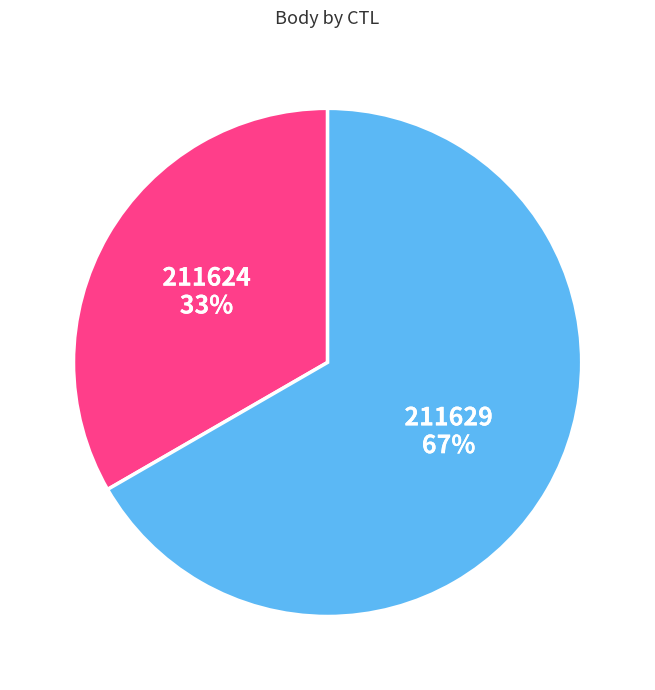

Which has a higher value, 211624 or 211629?

211629